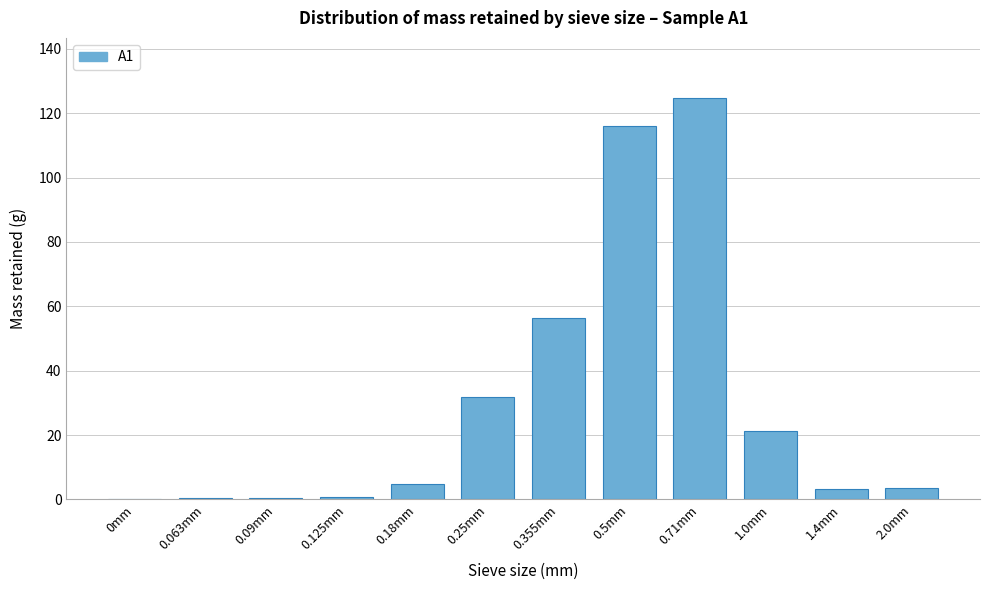

What is the sum of all values?

363.1